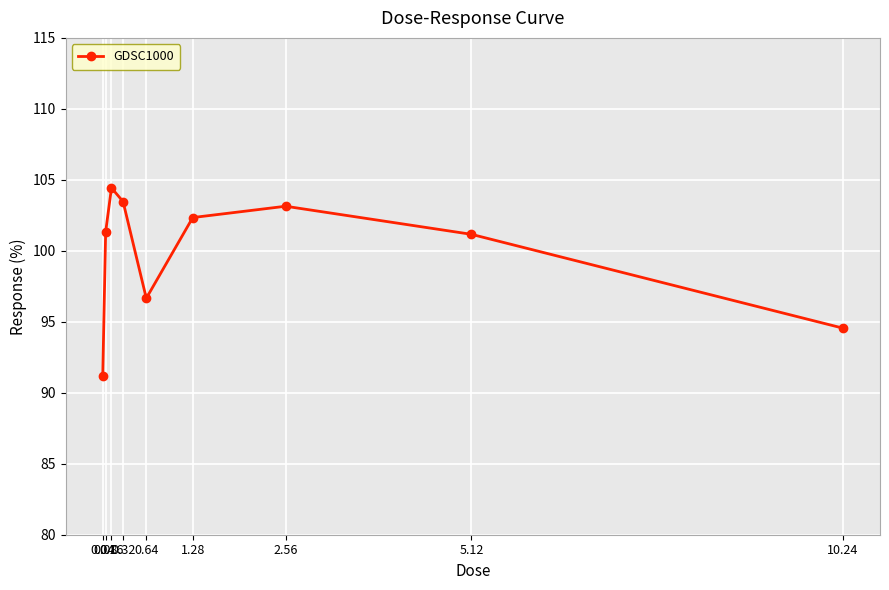

What is the sum of the values at 0.64 and 0.32?

200.1